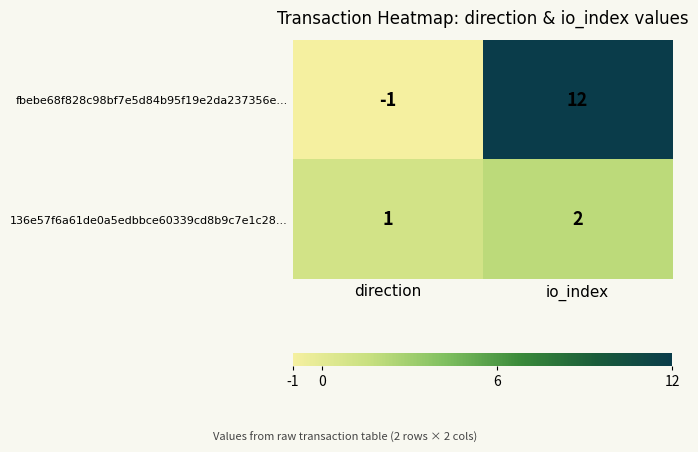

Which series has the largest range (max minus min)?

fbebe68f828c98bf7e5d84b95f19e2da237356e...